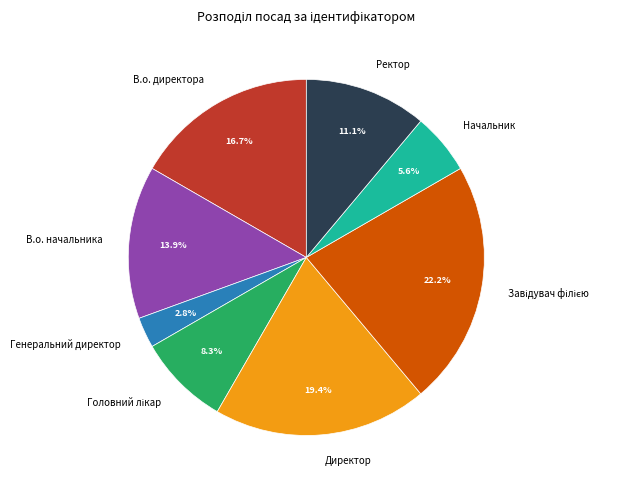

Which has a higher value, В.о. начальника or Генеральний директор?

В.о. начальника